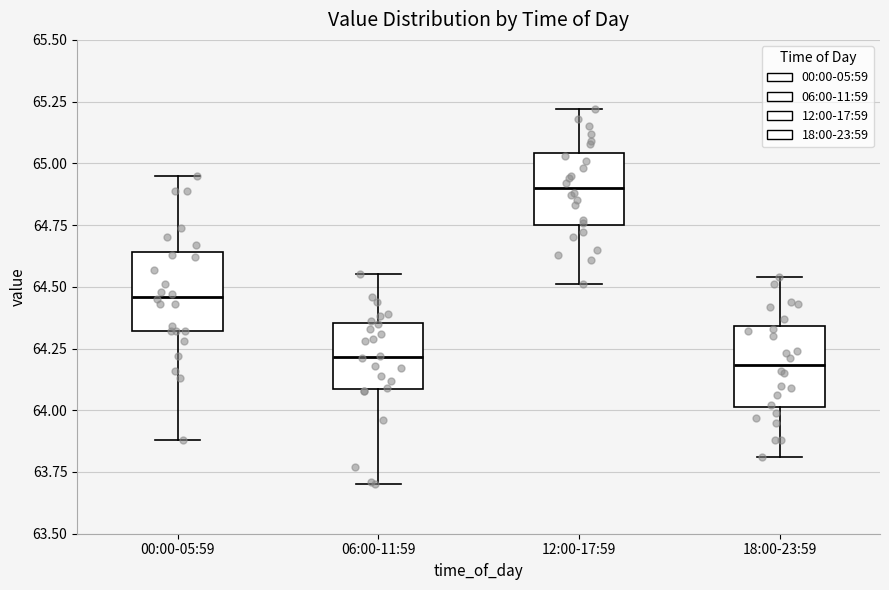

Reading left to right, transcribe this box plot: for each box, give where its median line is, the range the box spans, and where its two whiskers end, as read against the y-axis. The values are not printed on the chart, so give them approximately, as read against the axis.

00:00-05:59: median 64.45, box 64.30 to 64.65, whiskers 63.90 to 64.95
06:00-11:59: median 64.20, box 64.10 to 64.35, whiskers 63.70 to 64.55
12:00-17:59: median 64.90, box 64.75 to 65.05, whiskers 64.50 to 65.20
18:00-23:59: median 64.20, box 64.00 to 64.35, whiskers 63.80 to 64.55